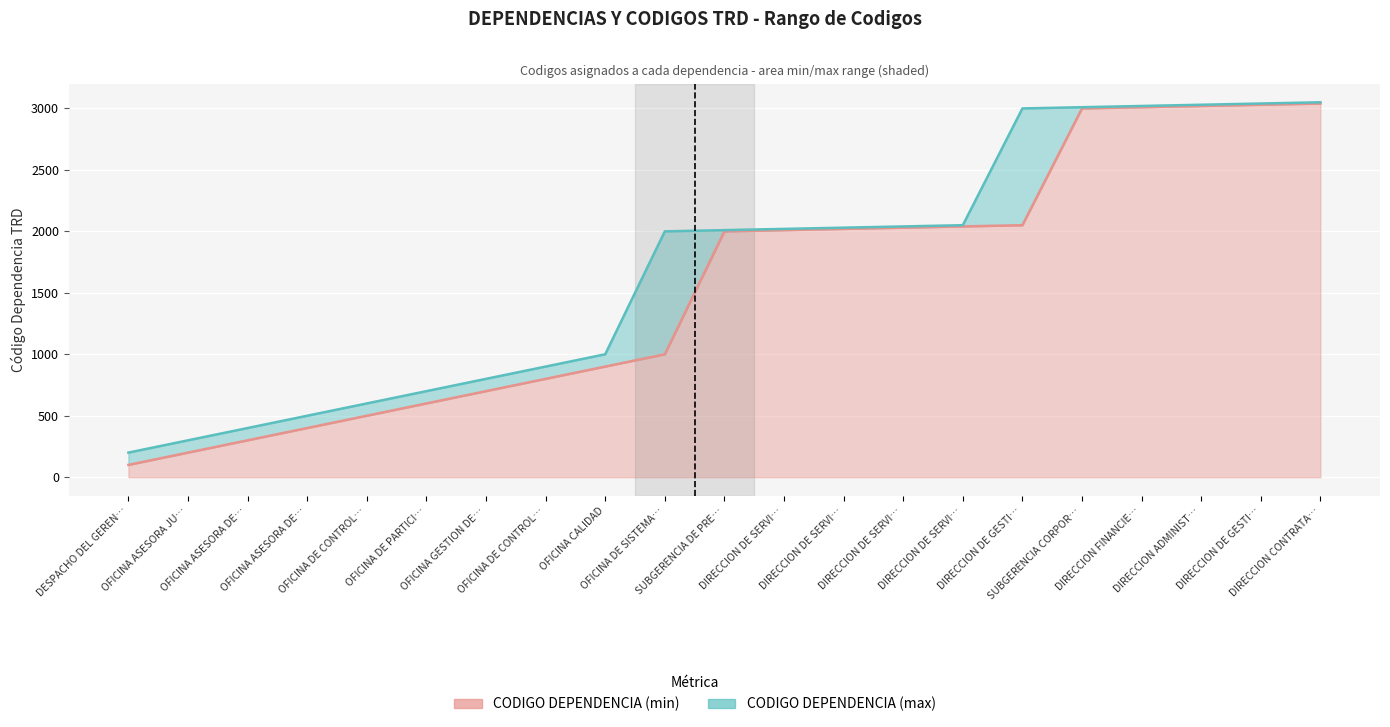

Reading left to right, extract all data points from this chart.

CODIGO DEPENDENCIA (min) line: 100	200	300	400	500	600	700	800	900	1000	2000	2010	2020	2030	2040	2050	3000	3010	3020	3030	3040
CODIGO DEPENDENCIA (max) line: 200	300	400	500	600	700	800	900	1000	2000	2010	2020	2030	2040	2050	3000	3010	3020	3030	3040	3050